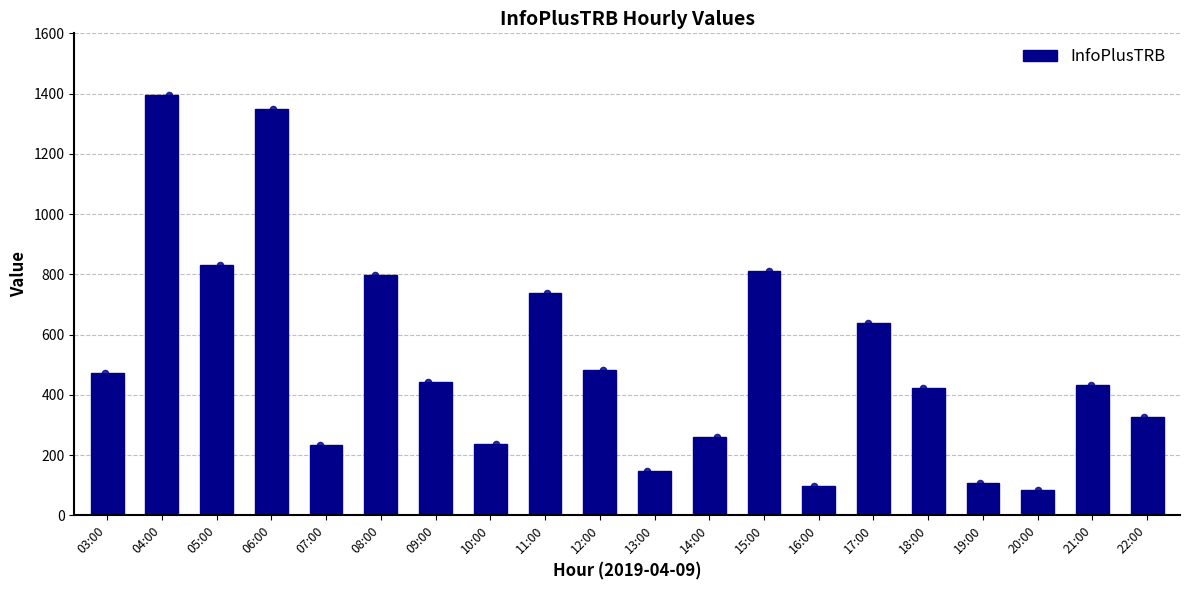

What is the change in value from 08:00 to 22:00?

-472